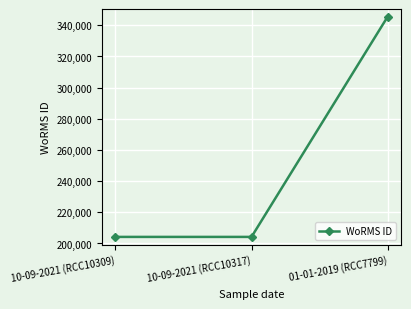

What is the value of the 2nd point from the left?

204228